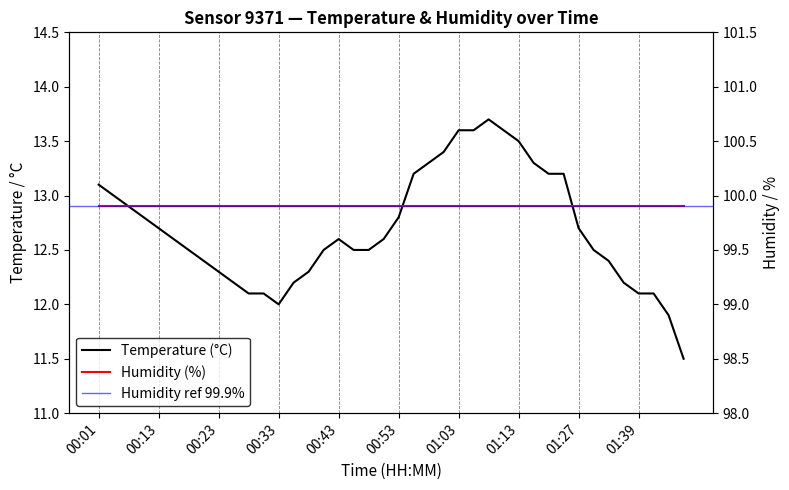

What is the change in value from 01:08 to 01:46?

-2.2